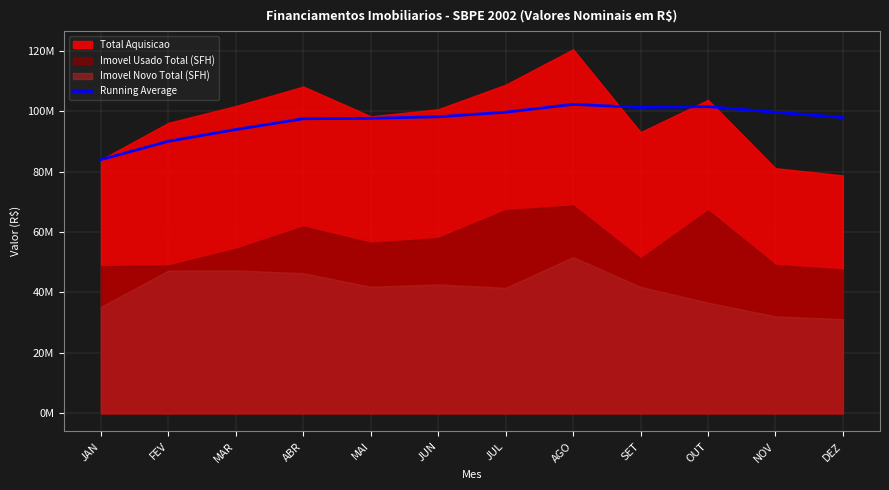

True or false: the data has more than 2 interior local peaks.

False